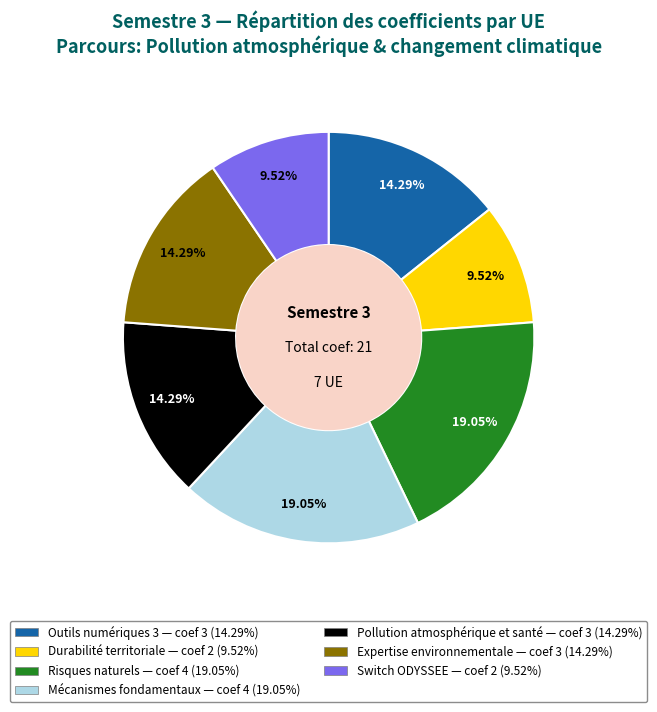

To the nearest percent, what is the combined percentage of Durabilité territoriale and Mécanismes fondamentaux?

29%